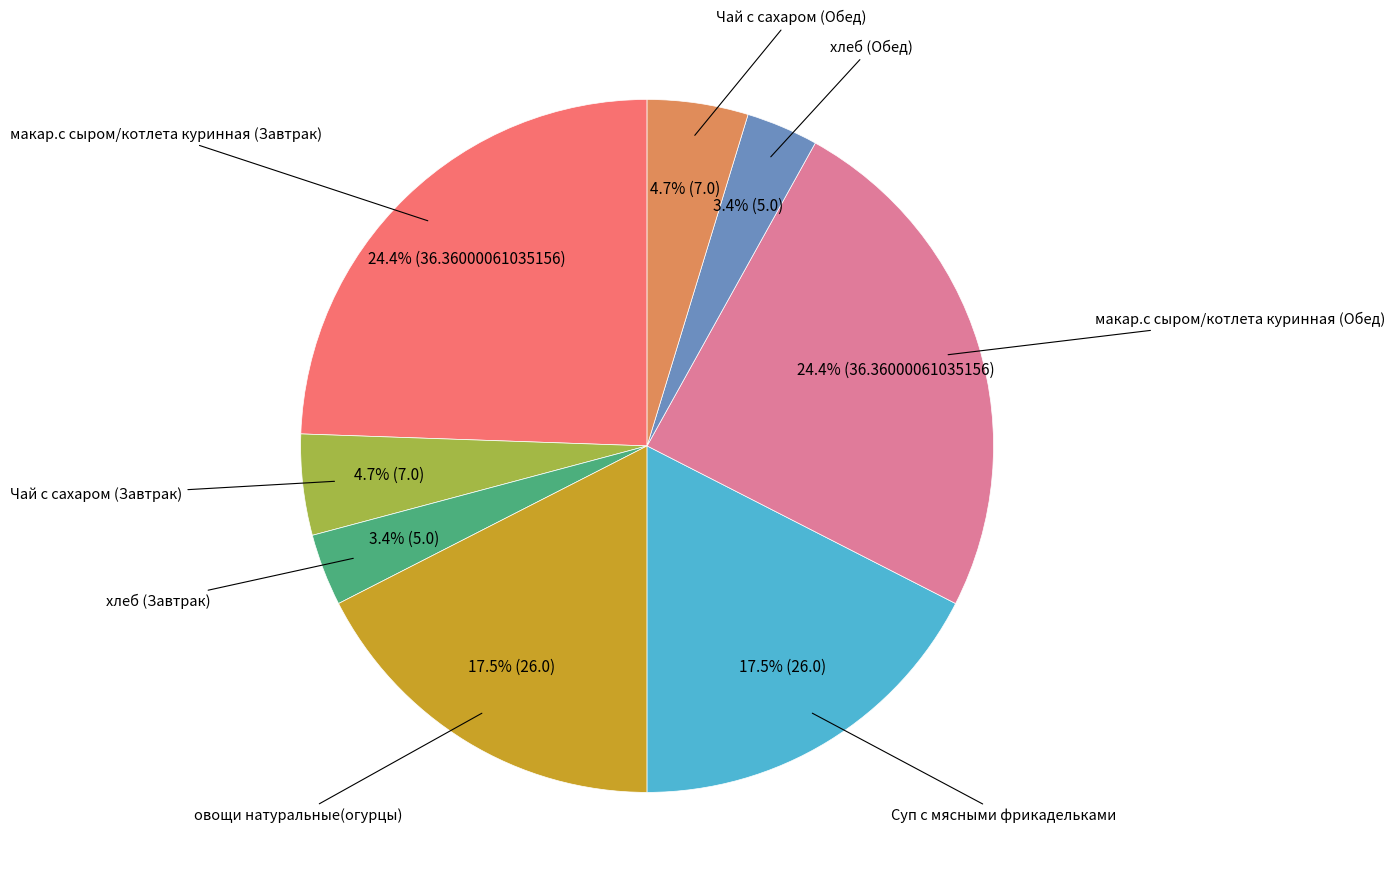

Is there a majority slice in this chart?

No